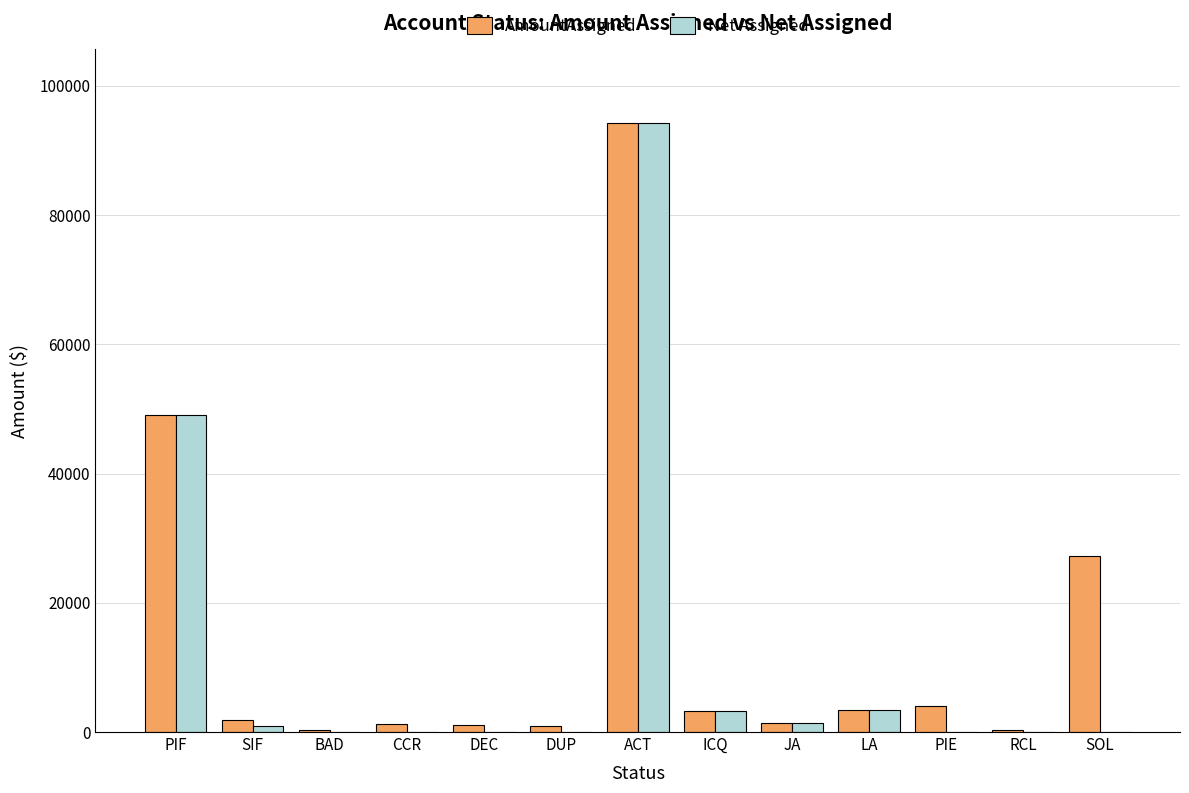

Where is AmountAssigned nearest to the value 47298?

PIF